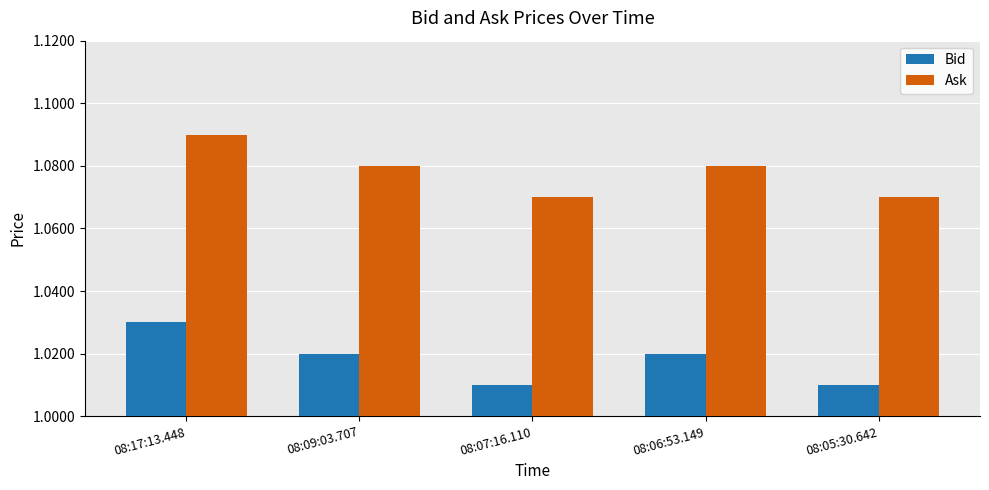

At how many categories does at least one series exceed 1?

5